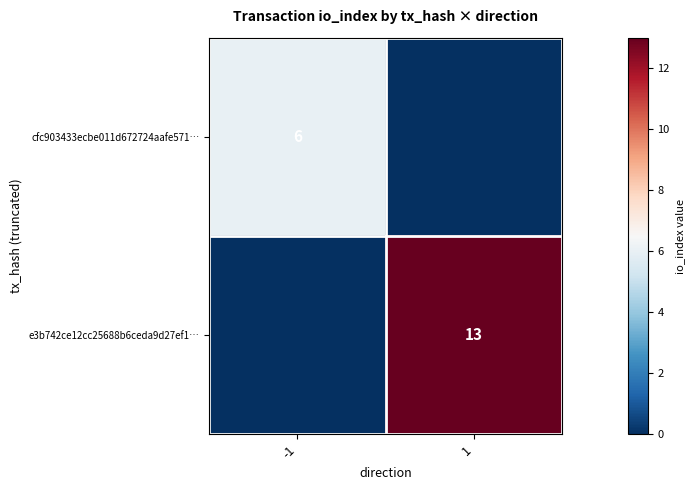

The value of cfc903433ecbe011d672724aafe571… at -1 is 4. True or false?

False